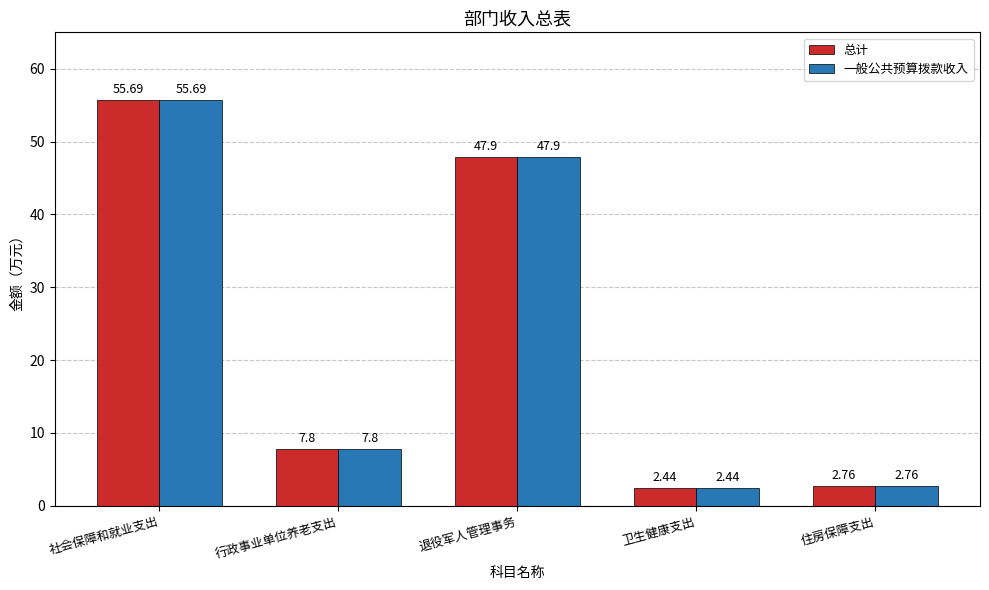

Is the value of 一般公共预算拨款收入 at 退役军人管理事务 greater than the value of 总计 at 行政事业单位养老支出?

Yes